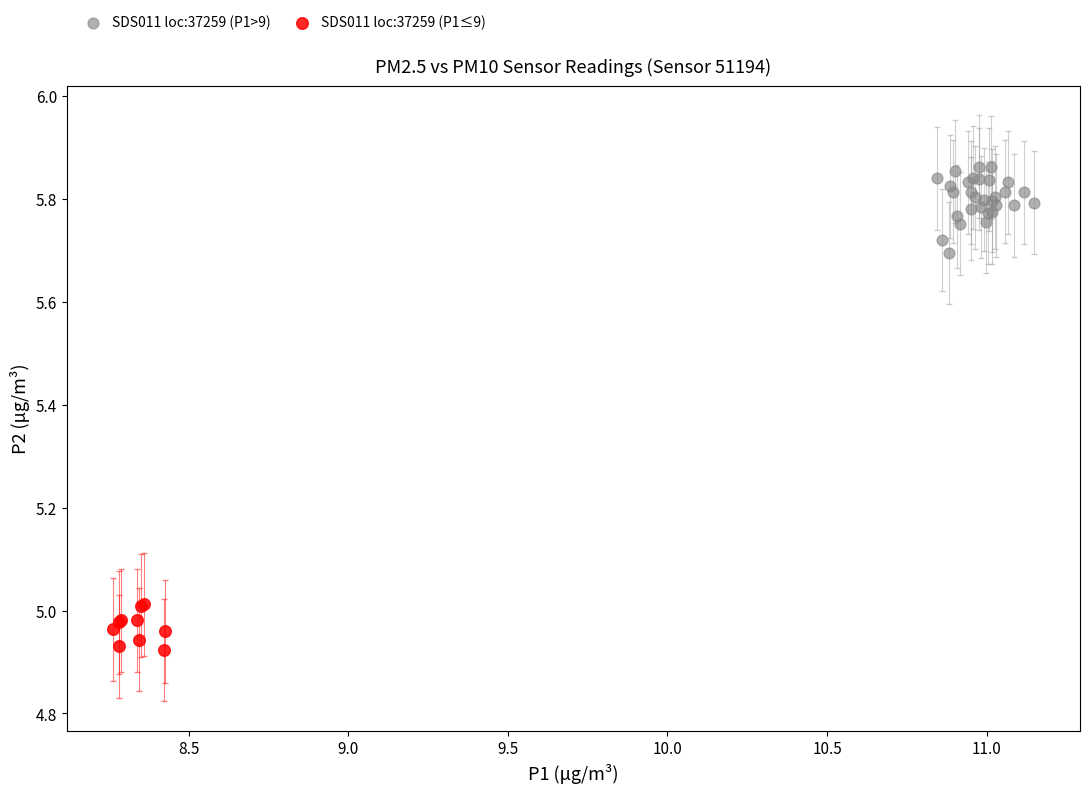

Which series reaches the maximum Y coordinate?

SDS011 loc:37259 (P1>9)